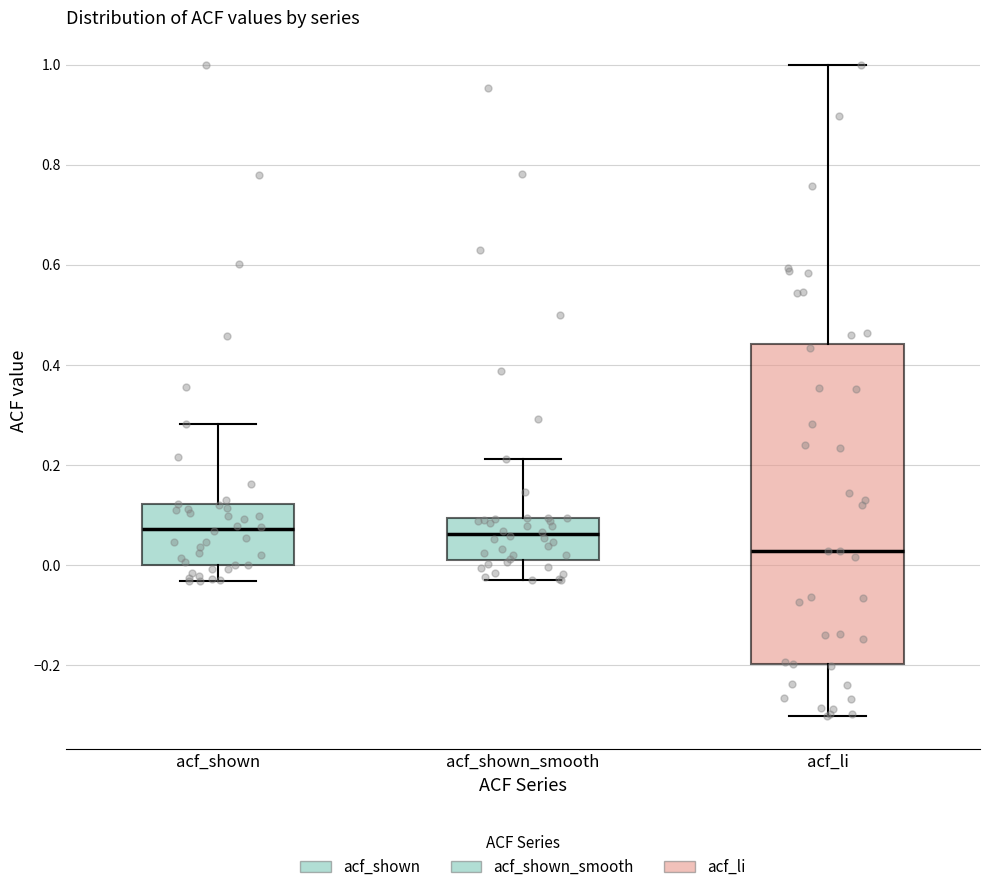

Where does the upper whisker of the box for acf_shown_smooth end on the y-axis? The values are not printed on the chart, so give them approximately, as read against the axis.

0.22